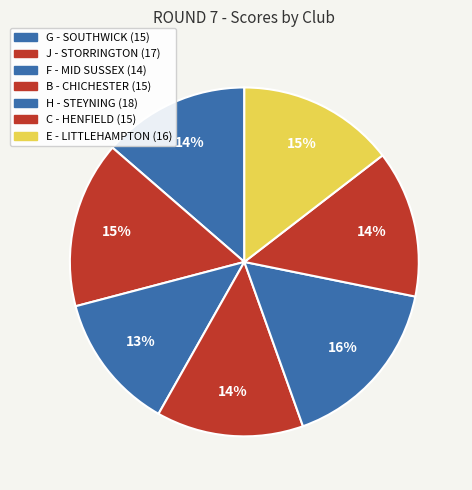

Which category has the smallest portion of the pie?

F